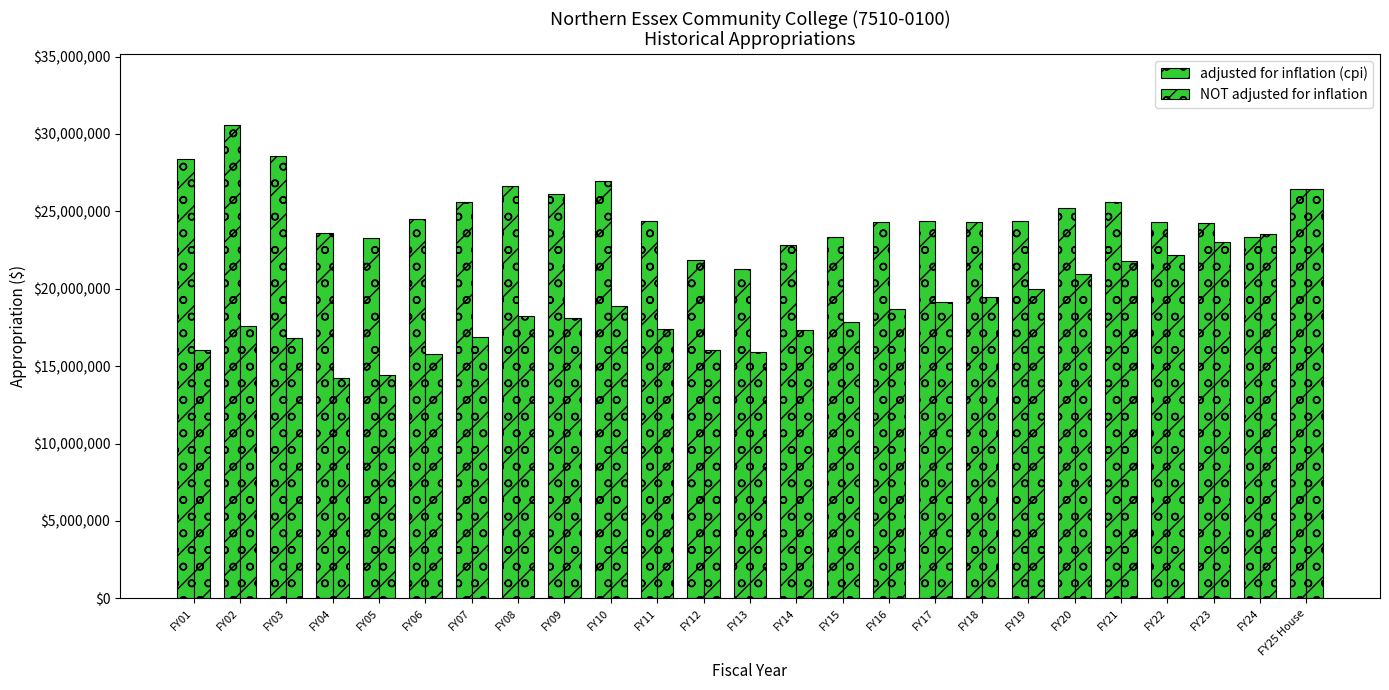

What is the label of the 20th bar from the right?

FY06